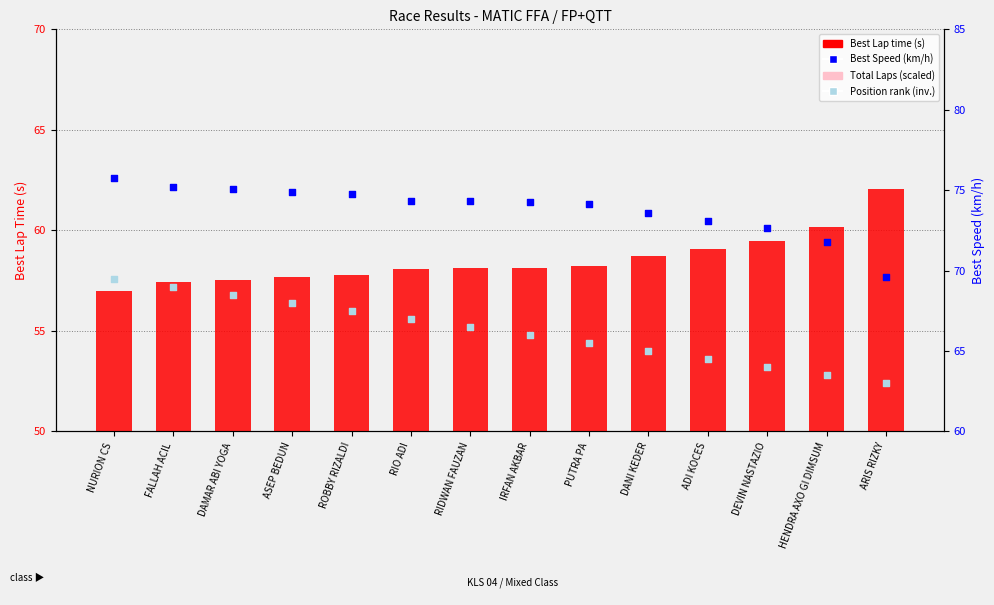

Which series contains the lowest Y value?

Total Laps (scaled)